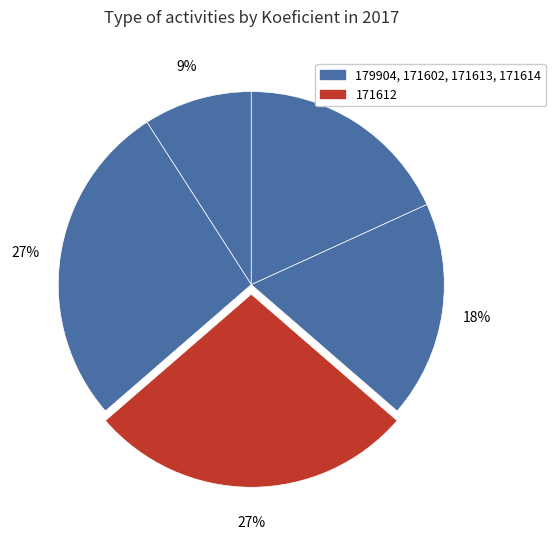

Count the number of slices in the pie.

5